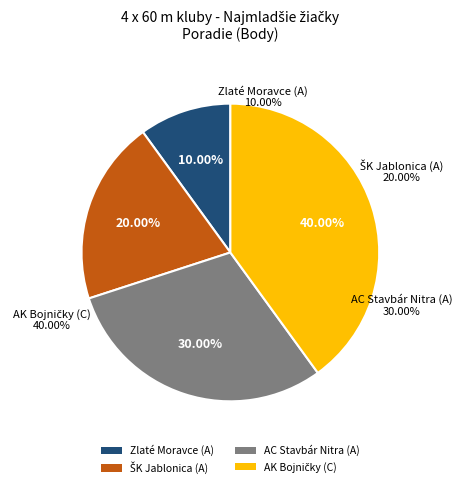

The ŠK Jablonica (A) slice represents 20% of the pie. True or false?

True